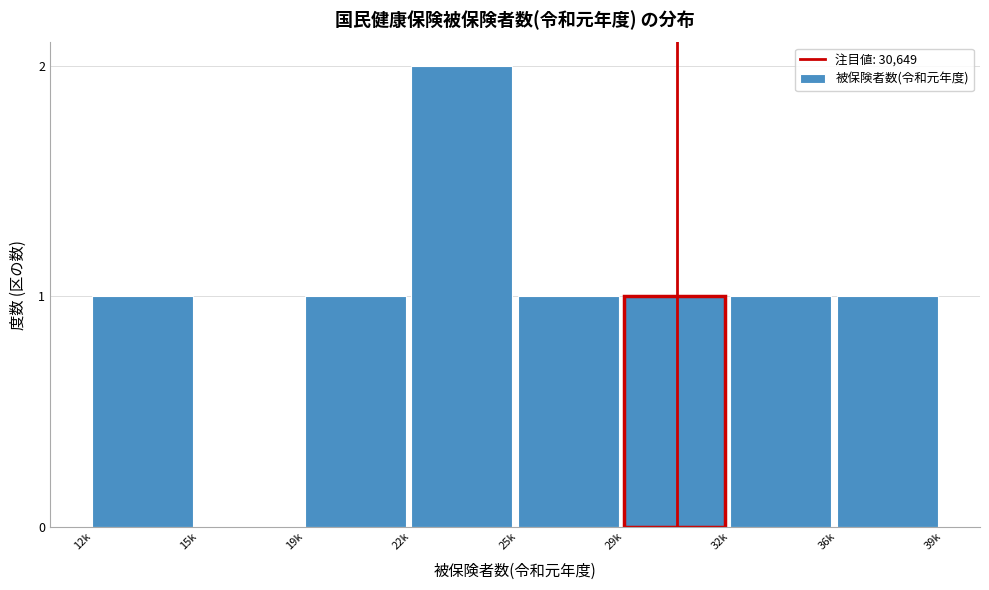

Reading left to right, extract all data points from this chart.

12k=1	15k=0	19k=1	22k=2	25k=1	29k=1	32k=1	36k=1